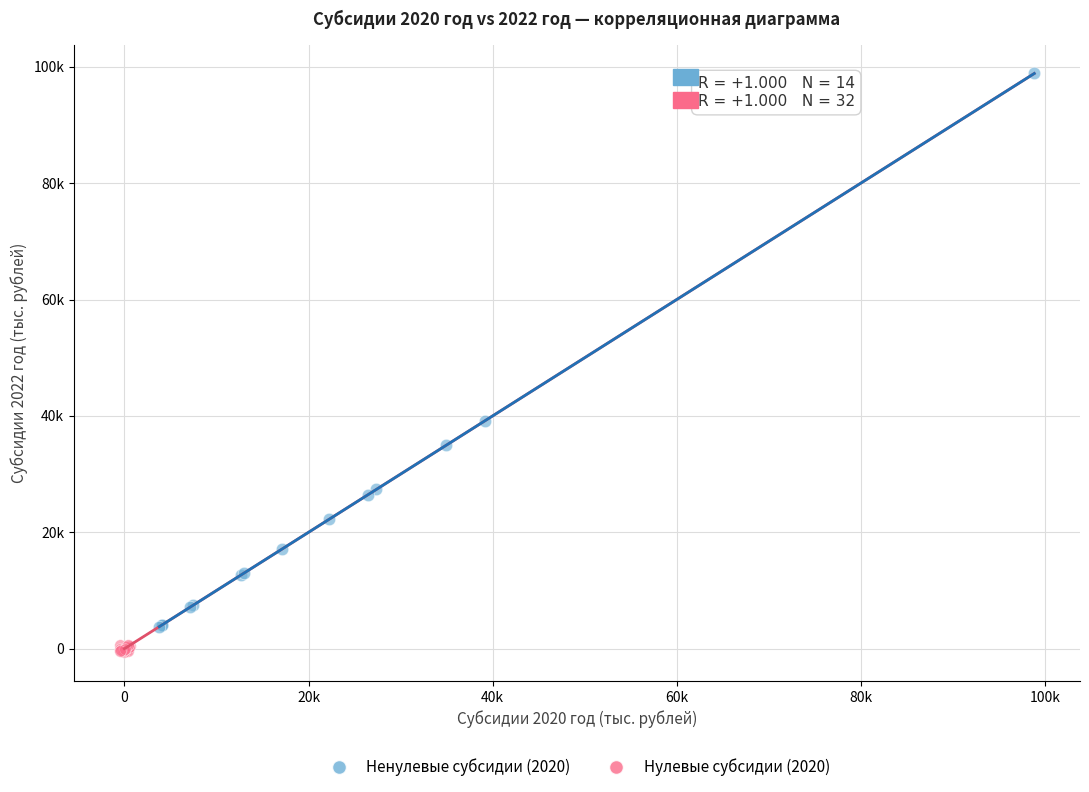

Which series reaches the minimum Y coordinate?

Нулевые субсидии (2020)